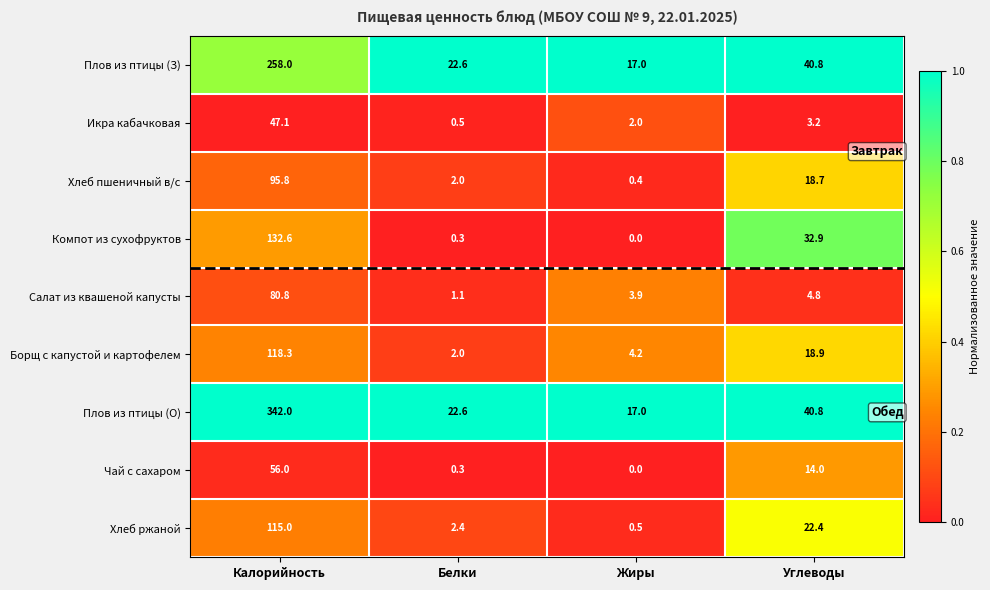

At which category is the sum across all series the highest?

Калорийность